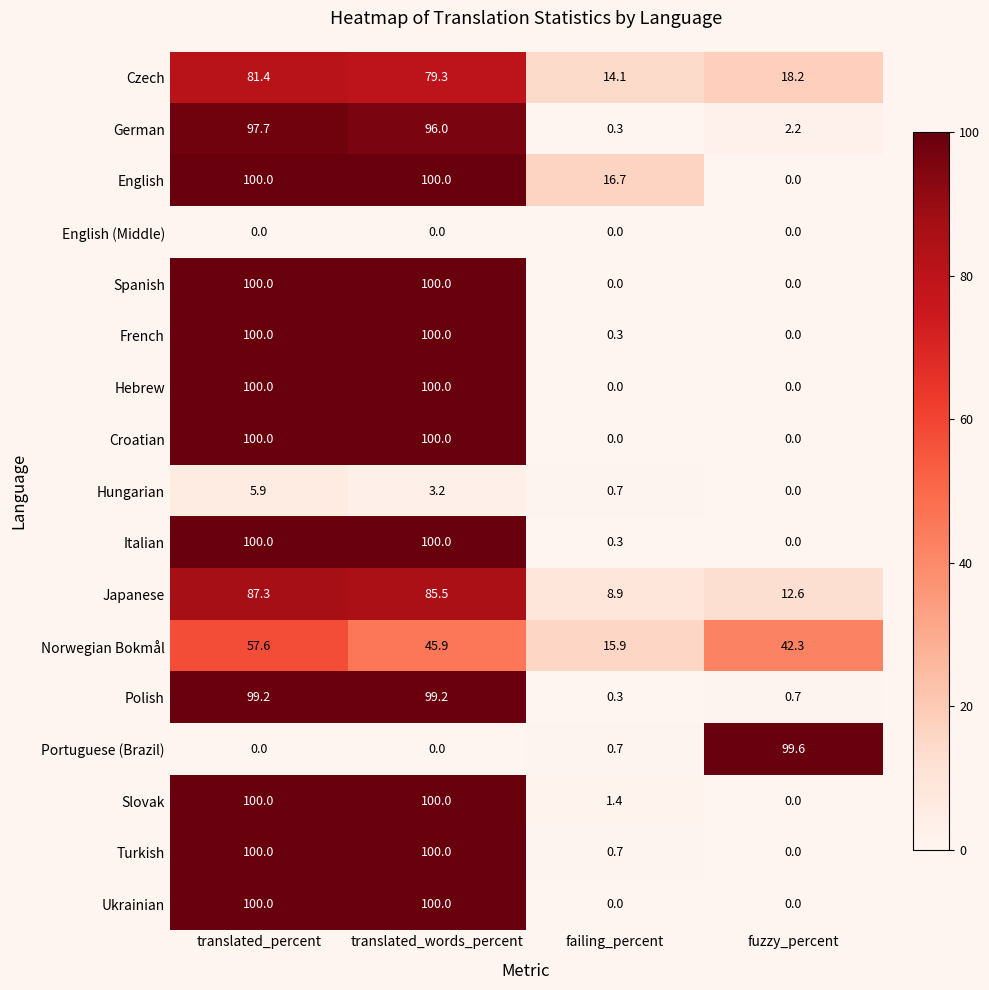

At which category is the sum across all series the highest?

translated_percent